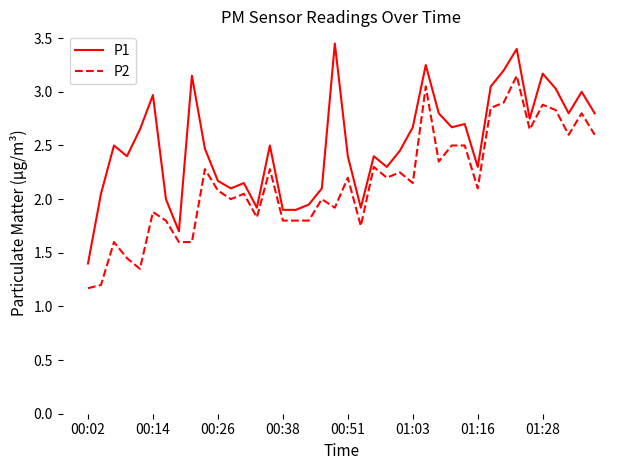

True or false: P2 and P1 intersect in this chart.

False